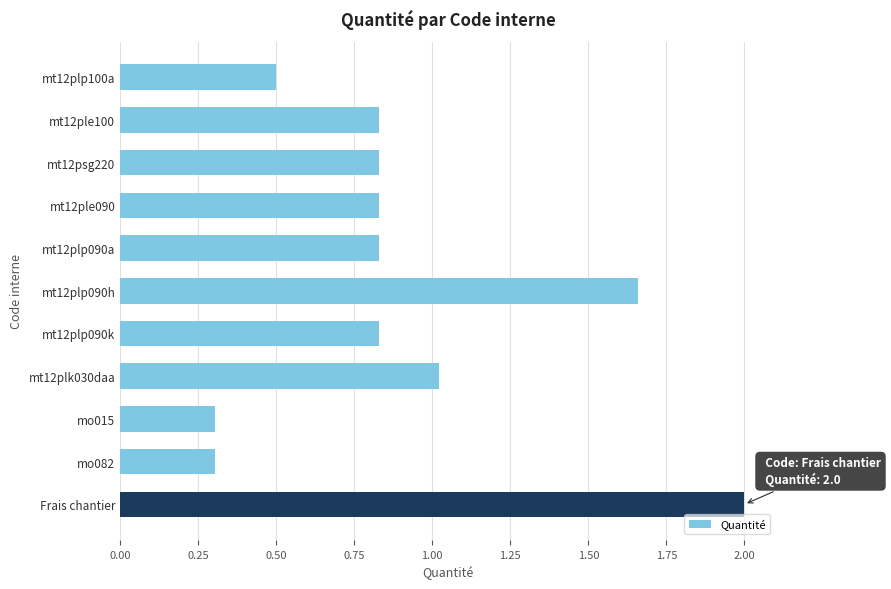

Does the chart contain stacked bars?

No